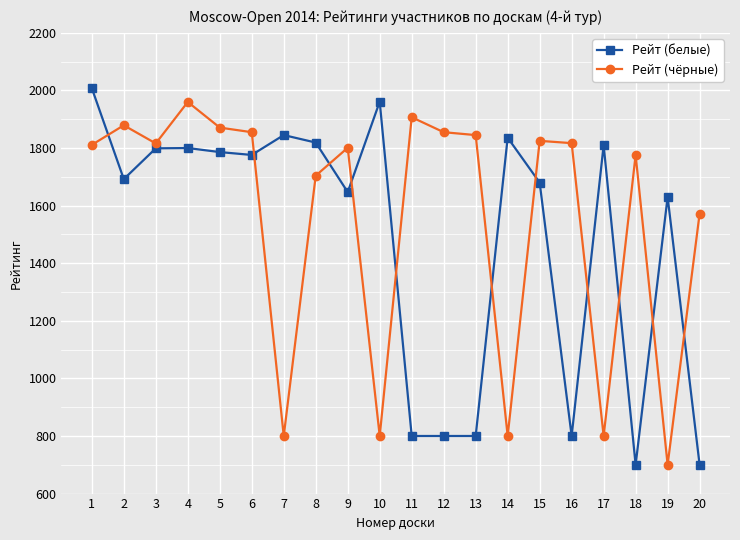

What is the difference between the highest and lowest values at 20?

872